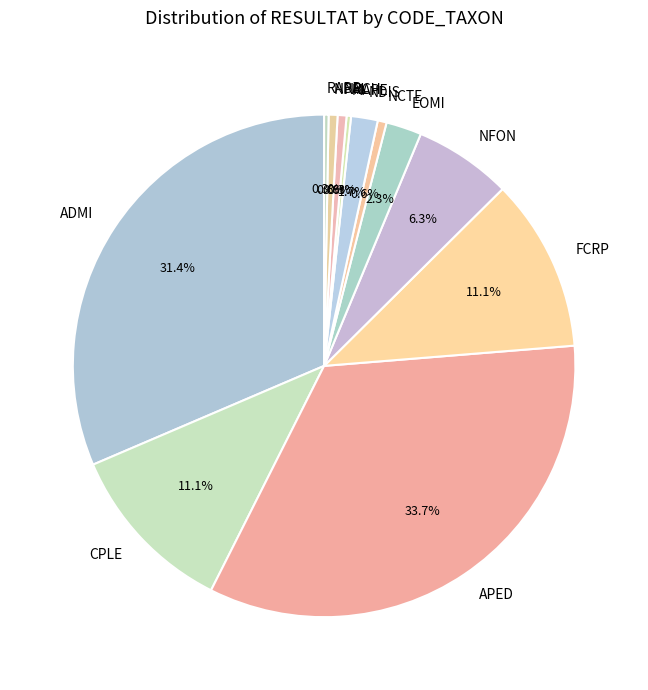

What portion of the pie excludes NCTE?

99.4%